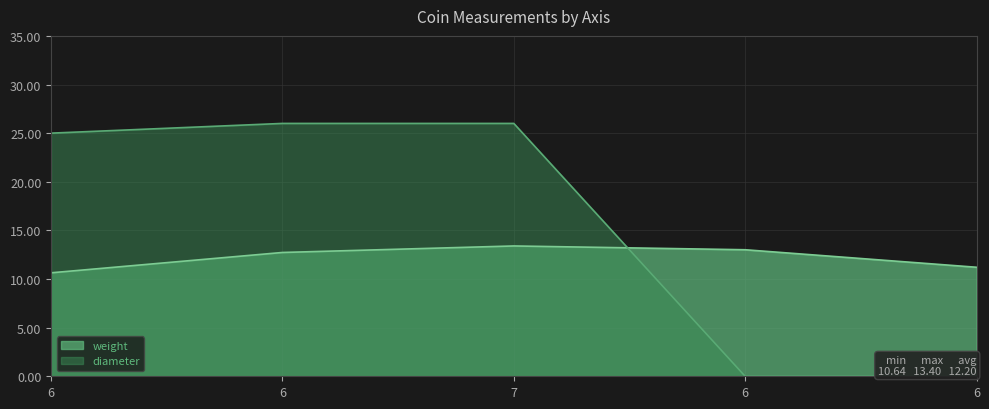

Does the chart display data point markers on the line(s)?

No